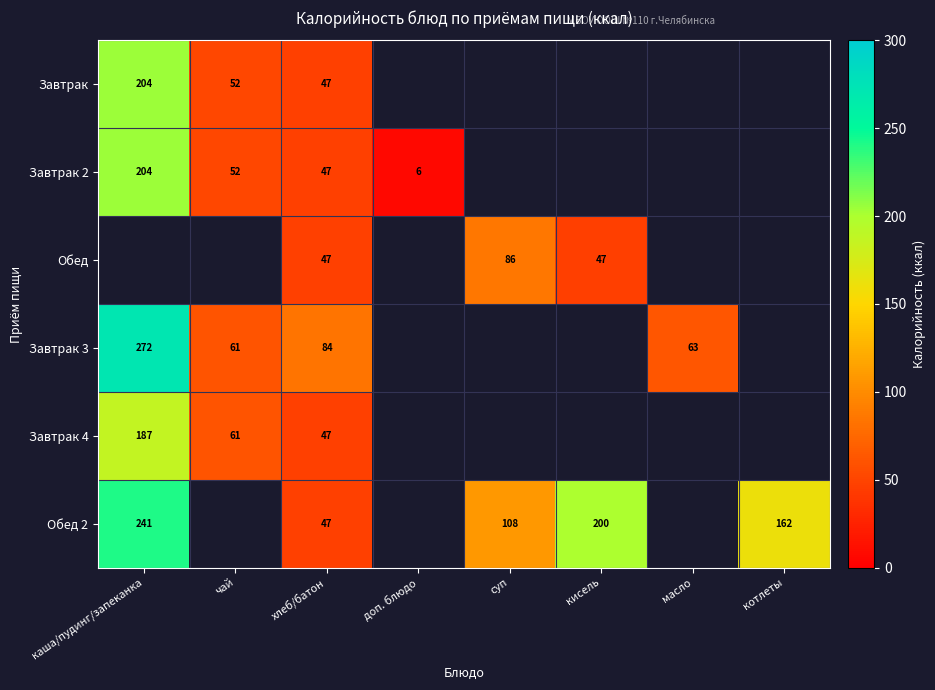

The value of Обед 2 at котлеты is 74. True or false?

False